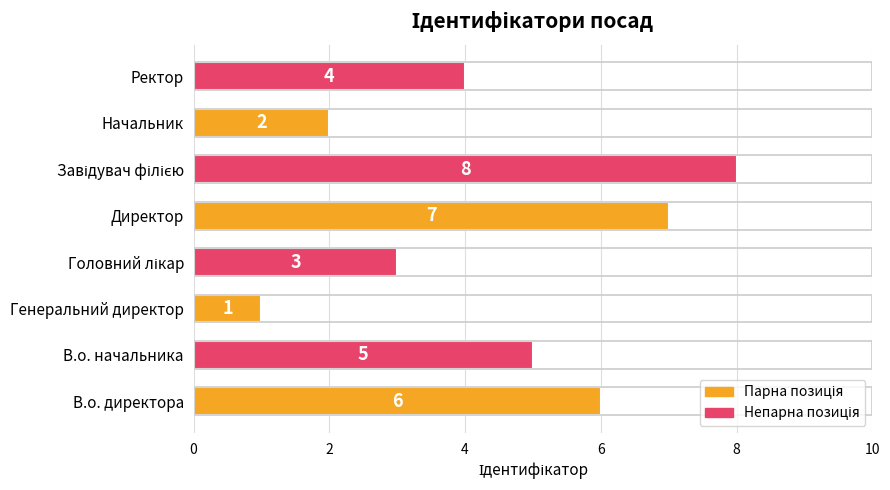

True or false: the data shows 3 at Начальник.

False